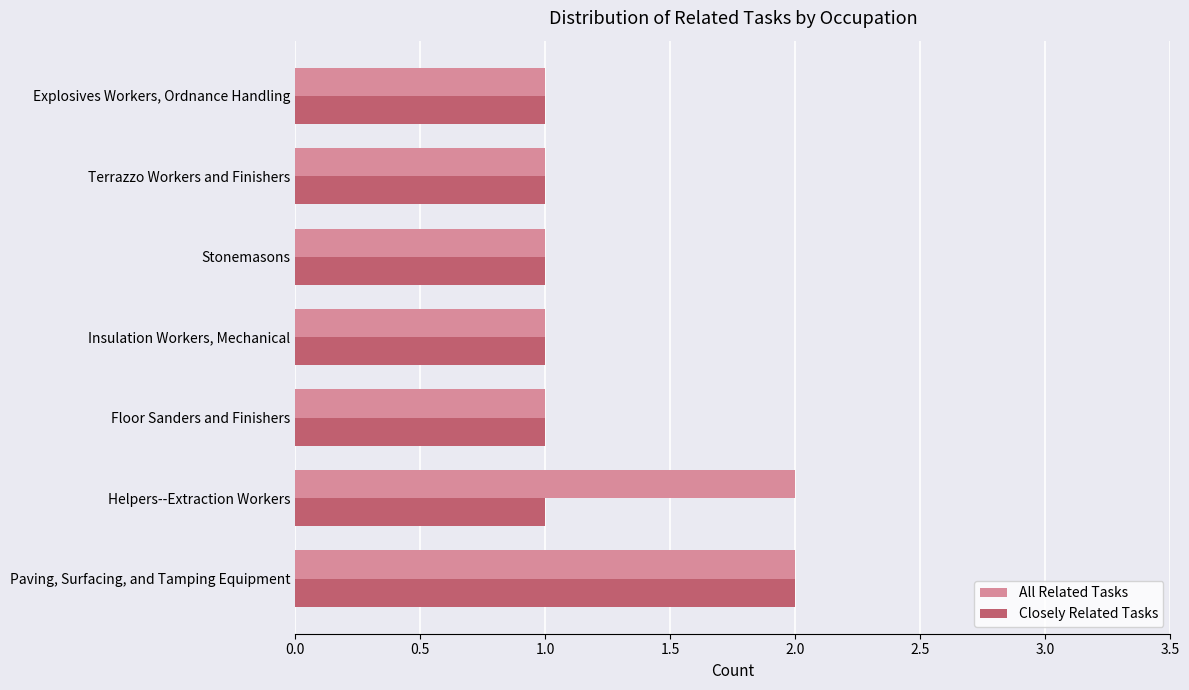

Is it true that Closely Related Tasks equals 2 at Paving, Surfacing, and Tamping Equipment?

True